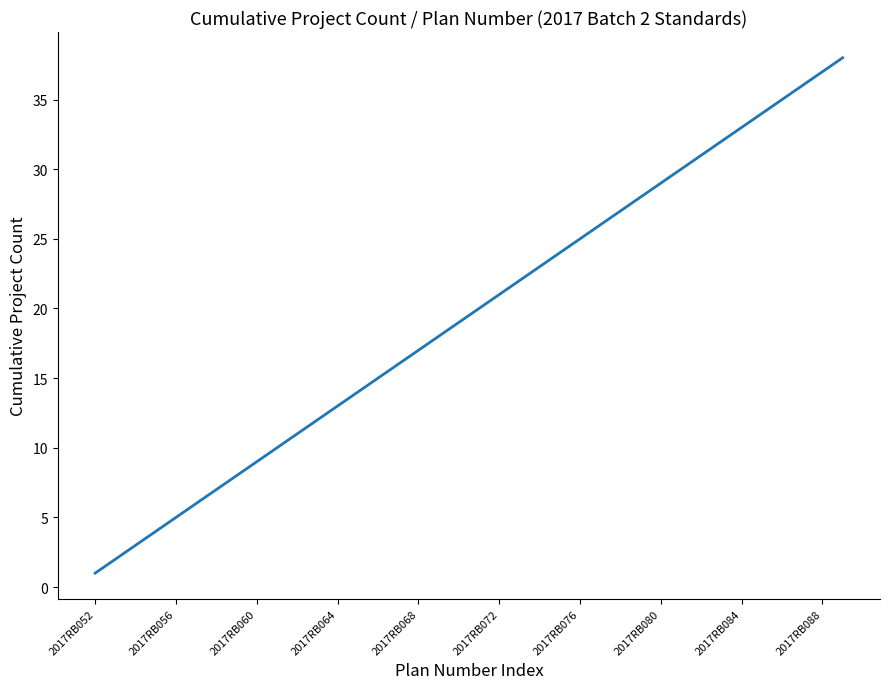

What is the greatest value displayed?

38